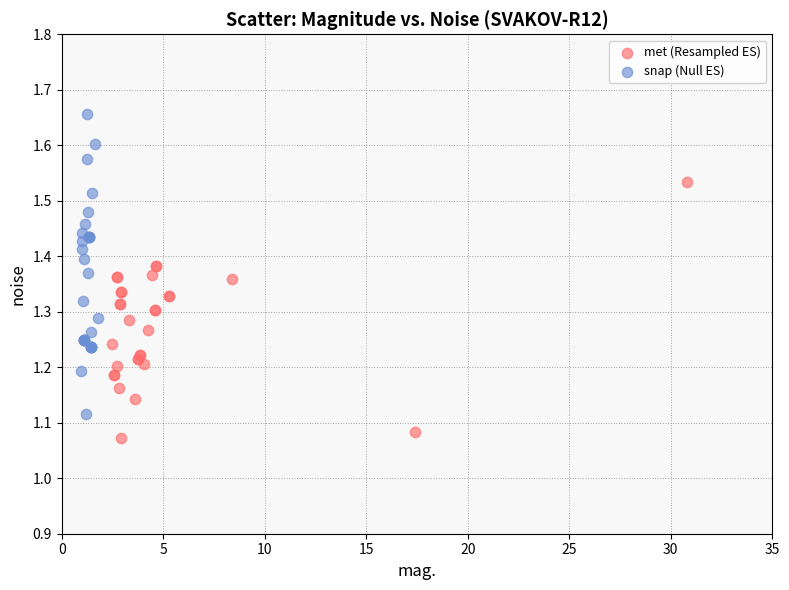

Which series contains the highest Y value?

snap (Null ES)